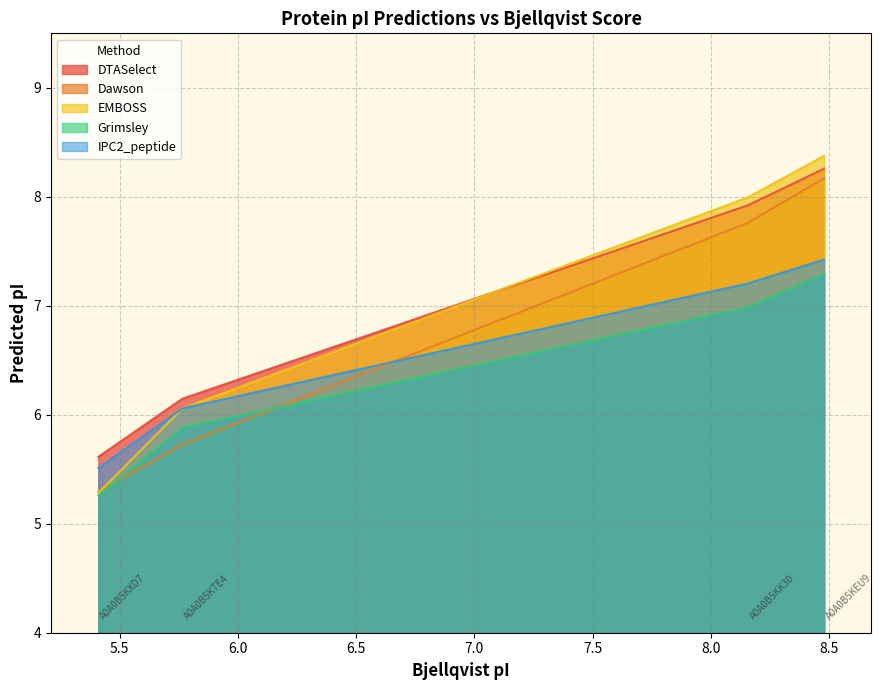

What is the difference between the second highest and second lowest values in the Dawson series?

2.0